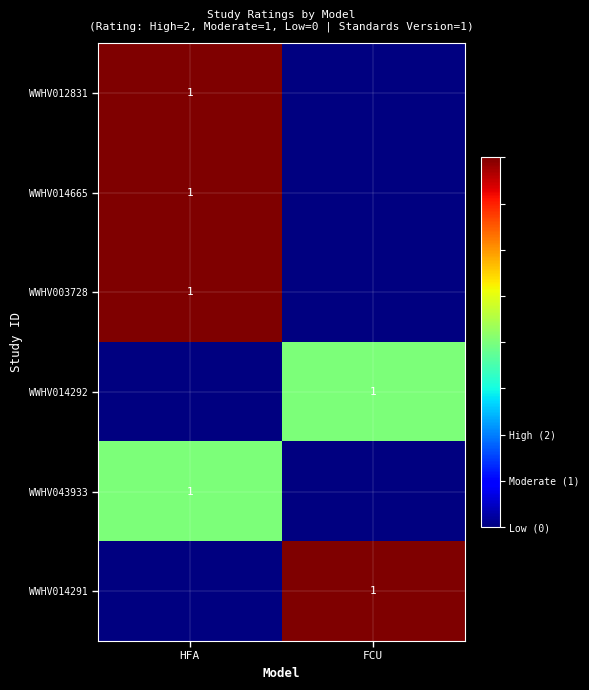

Which category has the lowest value across all series?

FCU